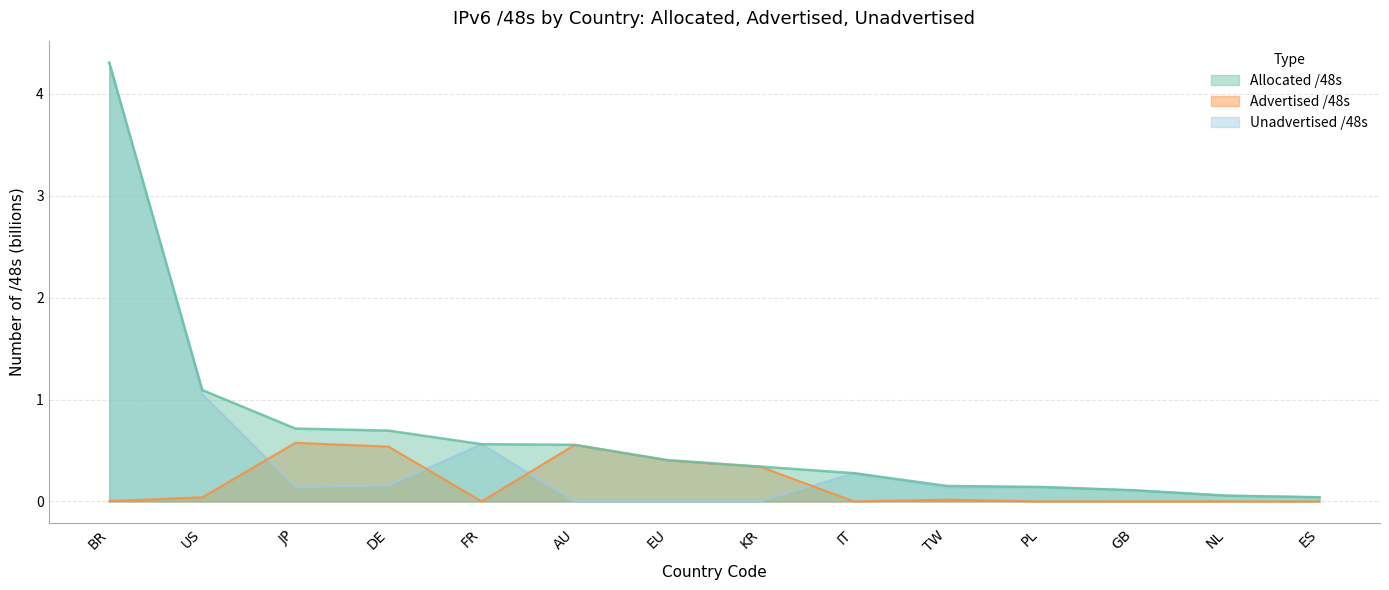

Reading left to right, transcribe all the data shown in this chart.

Allocated /48s: 4.3	1.1	0.7	0.7	0.6	0.6	0.4	0.3	0.3	0.2	0.1	0.1	0.1	0.0
Advertised /48s: 0.0	0.0	0.6	0.5	0.0	0.6	0.4	0.3	0.0	0.0	0.0	0.0	0.0	0.0
Unadvertised /48s: 4.3	1.1	0.1	0.2	0.6	0.0	0.0	0.0	0.3	0.1	0.1	0.1	0.1	0.0